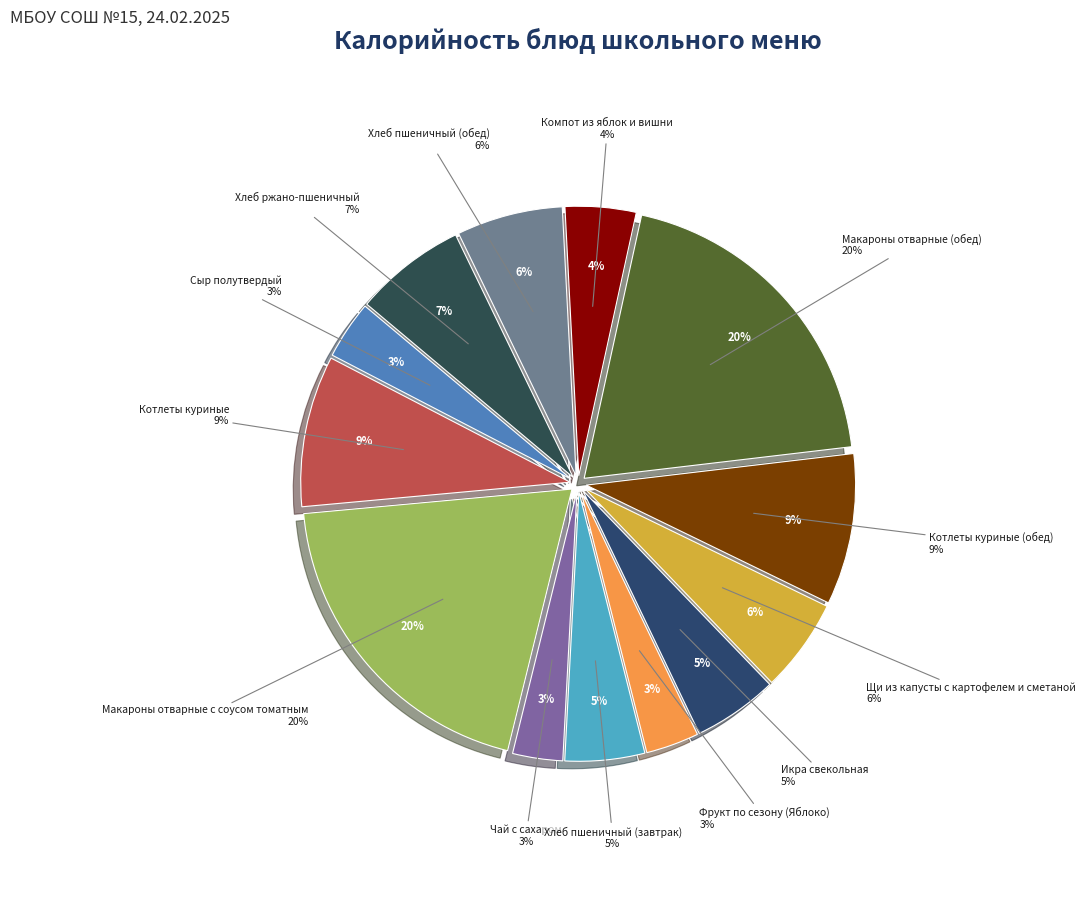

To the nearest percent, what percentage of the pie is Чай с сахаром?

3%